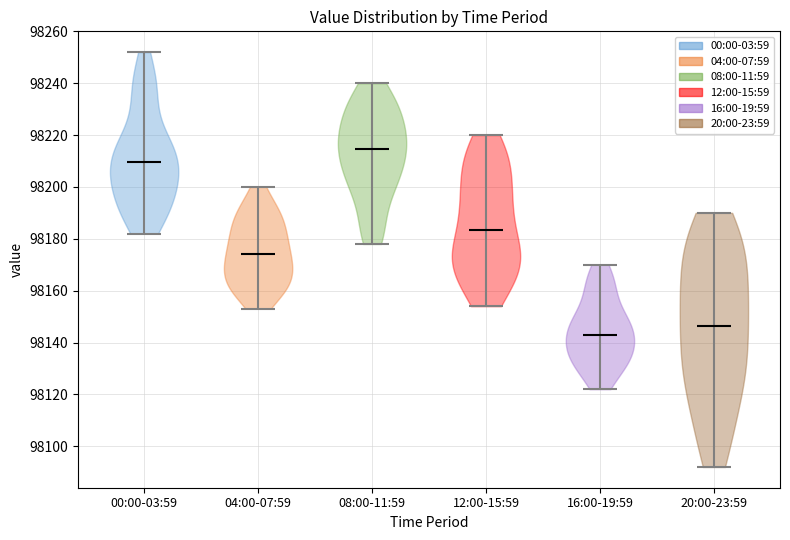

Which violin has the highest median line?

08:00-11:59